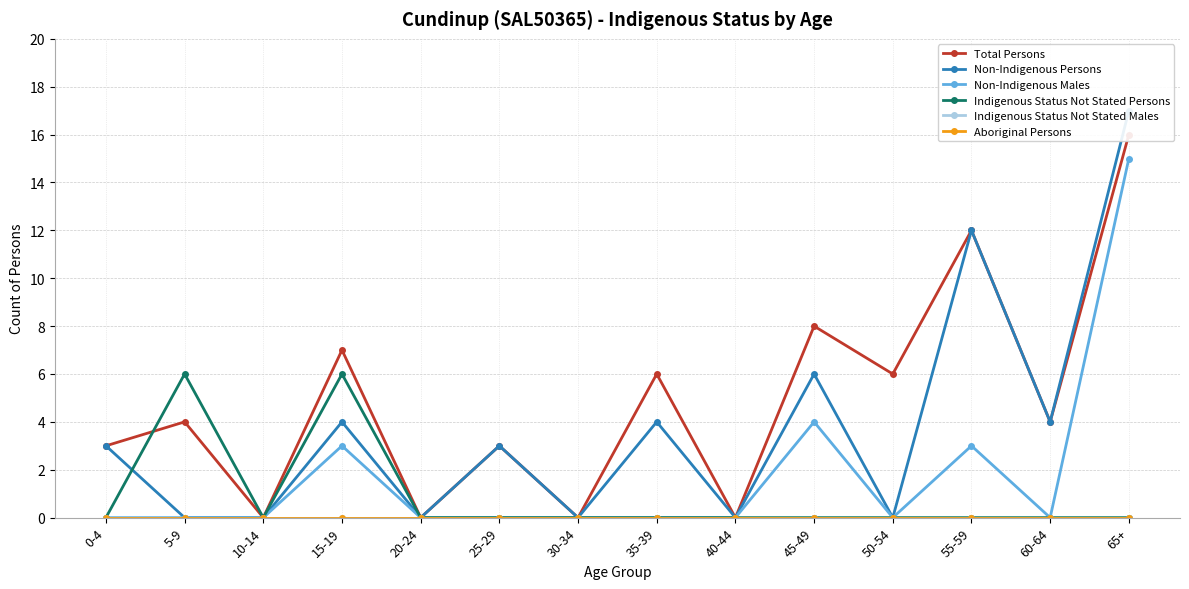

What is the average value of the Indigenous Status Not Stated Persons series?

1